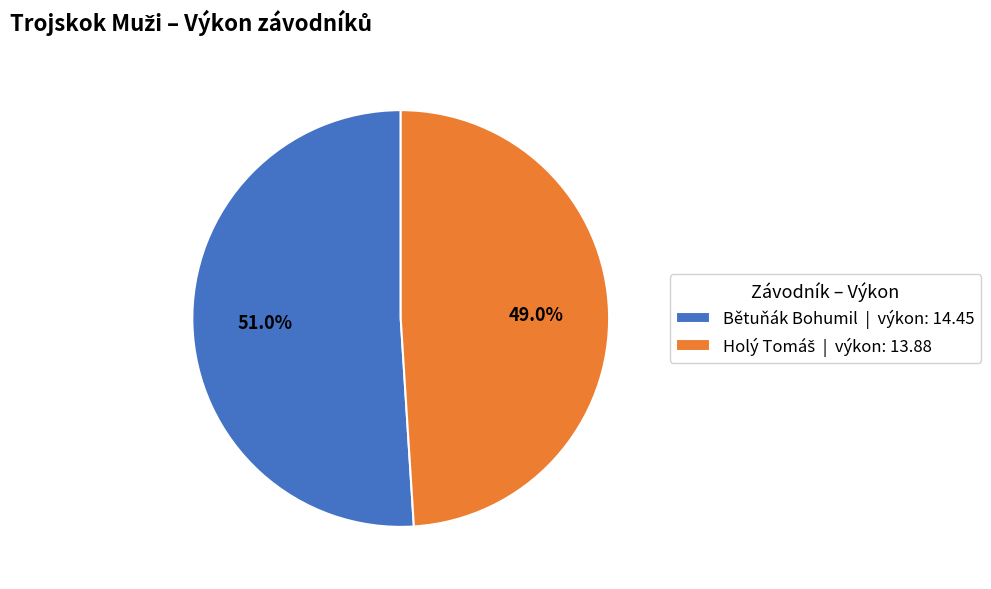

The Bětuňák Bohumil slice represents 51% of the pie. True or false?

True